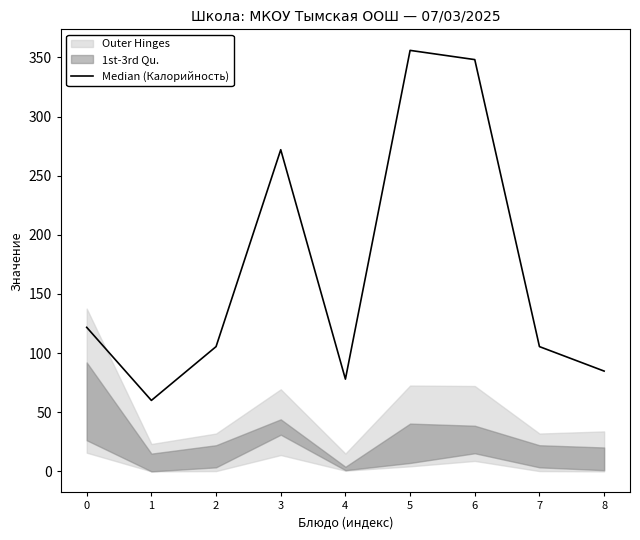

List the labels in order of value, largest first.

5, 6, 3, 0, 2, 7, 8, 4, 1